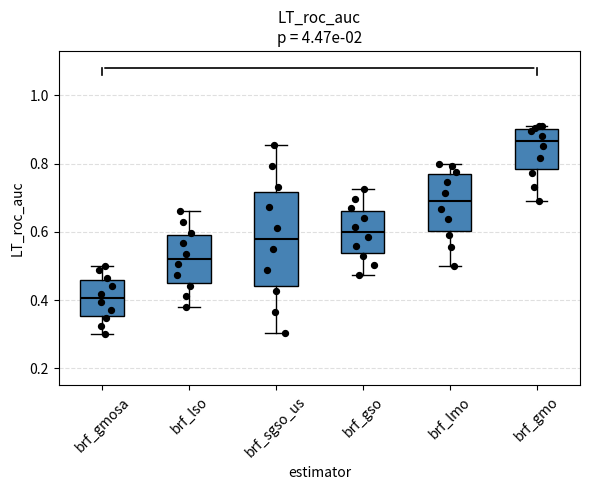

Reading left to right, read every box against the y-axis: the position of its median line, the range the box covers, and the ends of its whiskers. The values are not printed on the chart, so give them approximately, as read against the axis.

brf_gmosa: median 0.40, box 0.36 to 0.46, whiskers 0.30 to 0.50
brf_lso: median 0.52, box 0.46 to 0.60, whiskers 0.38 to 0.66
brf_sgso_us: median 0.58, box 0.44 to 0.72, whiskers 0.30 to 0.86
brf_gso: median 0.60, box 0.54 to 0.66, whiskers 0.48 to 0.72
brf_lmo: median 0.70, box 0.60 to 0.76, whiskers 0.50 to 0.80
brf_gmo: median 0.86, box 0.78 to 0.90, whiskers 0.70 to 0.92